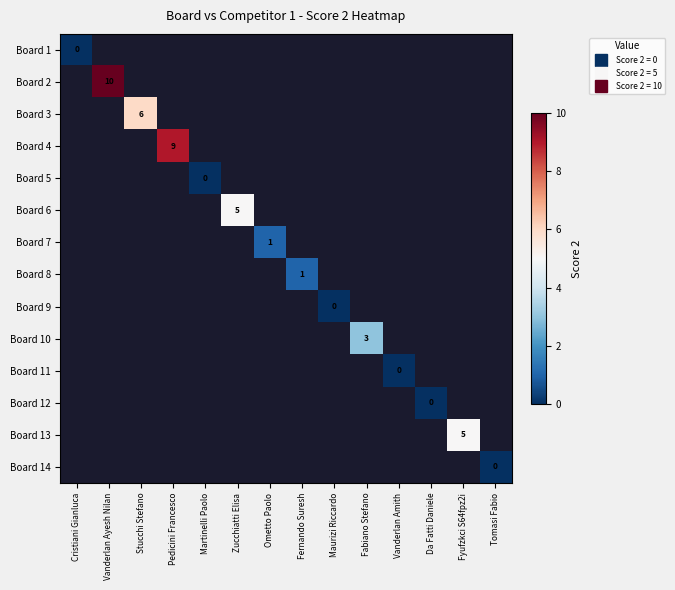

At Tomasi Fabio, list the series in order from largest to smallest.

Board 1, Board 2, Board 3, Board 4, Board 5, Board 6, Board 7, Board 8, Board 9, Board 10, Board 11, Board 12, Board 13, Board 14